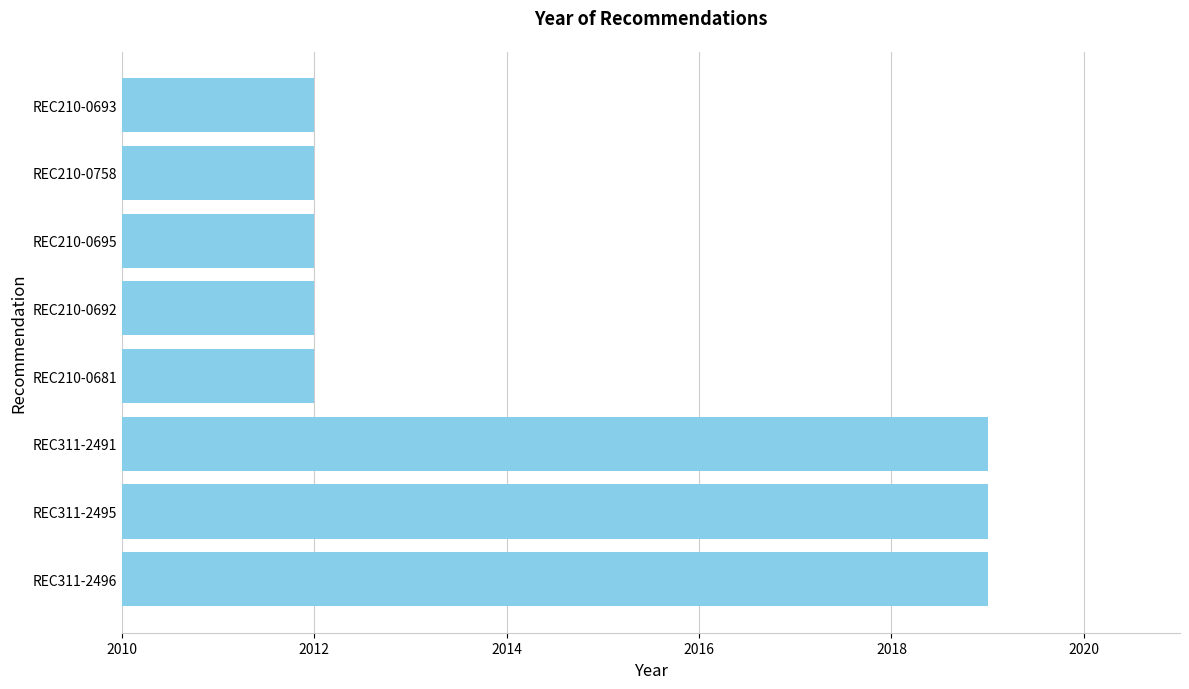

Reading bottom to top, extract all data points from this chart.

REC311-2496=2019	REC311-2495=2019	REC311-2491=2019	REC210-0681=2012	REC210-0692=2012	REC210-0695=2012	REC210-0758=2012	REC210-0693=2012